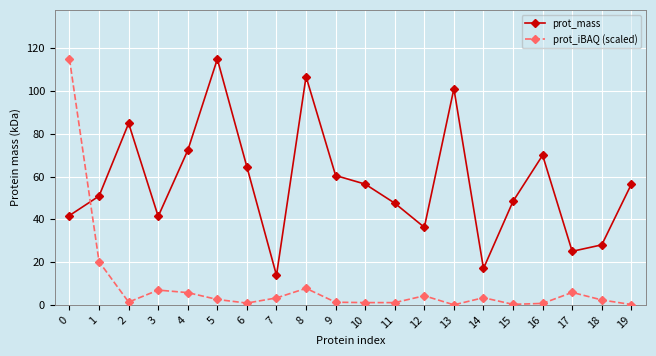

Is the value of prot_mass at 12 greater than the value of prot_iBAQ (scaled) at 17?

Yes